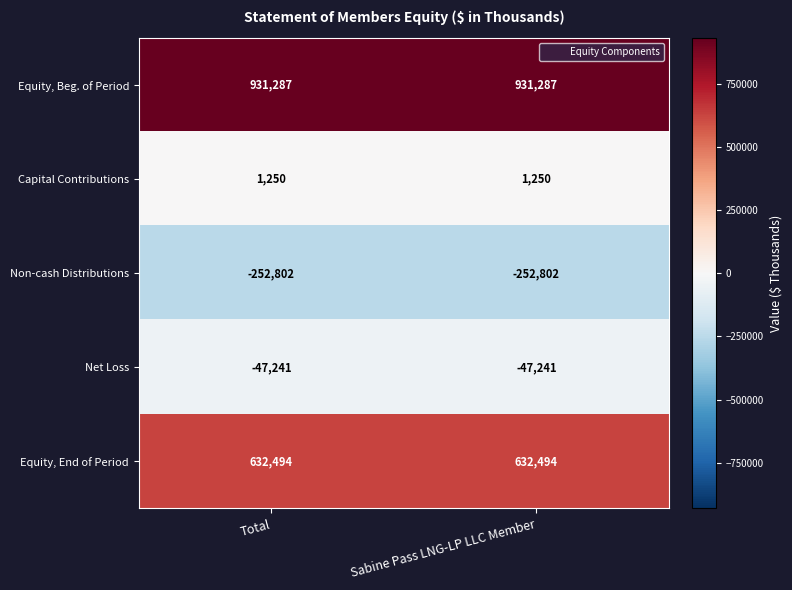

At how many categories does at least one series exceed 889640?

2